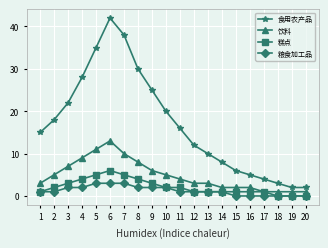

Read the 饮料 value at 14.

2